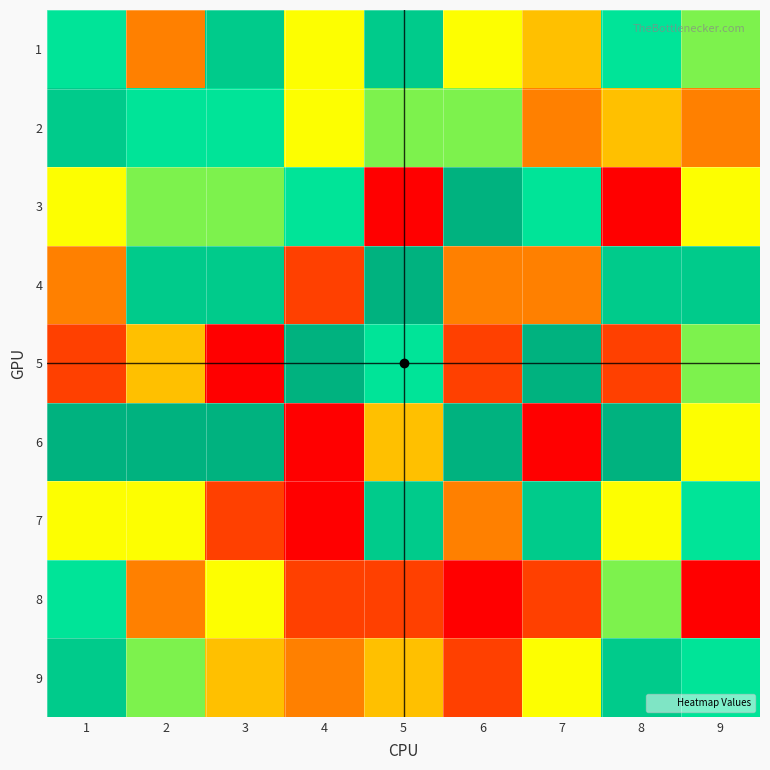

Which series has the largest range (max minus min)?

3